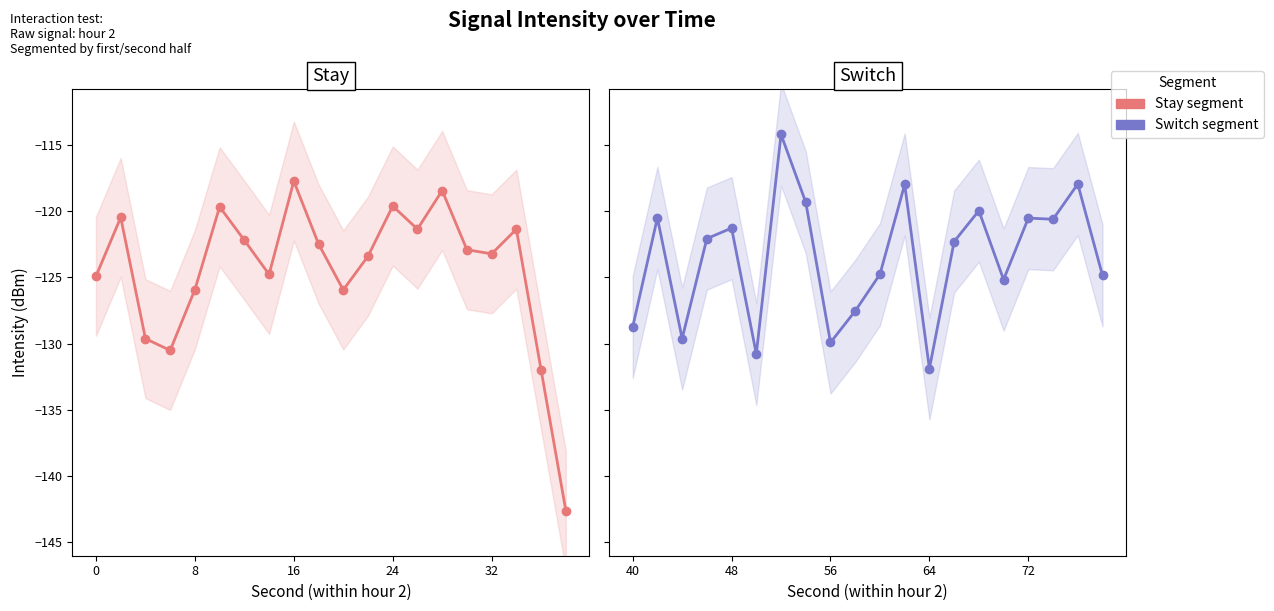

Is it true that Switch equals -181.6 at 19?

False